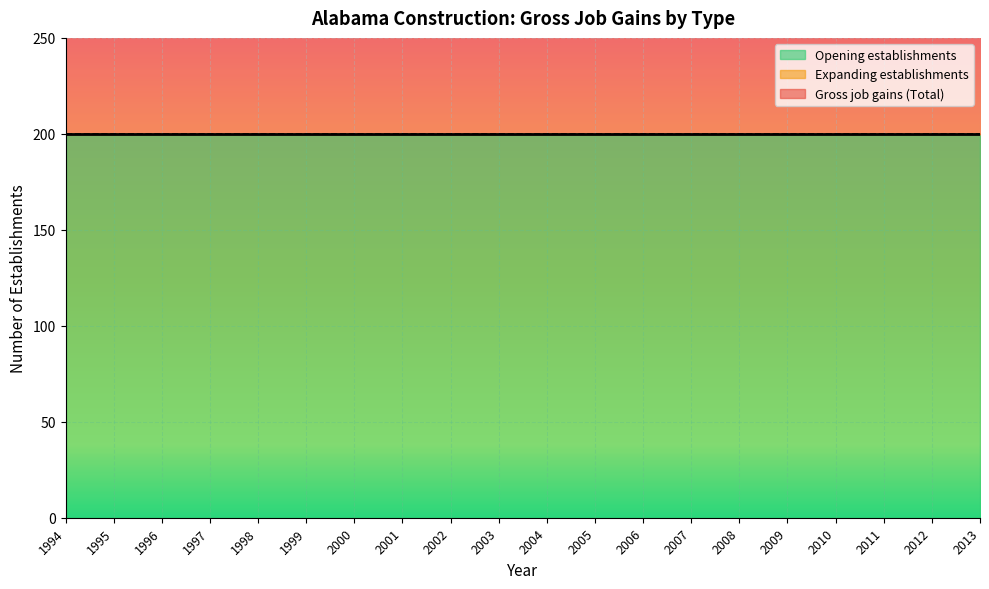

Is the value of Gross job gains (Total) at 1996 greater than the value of Expanding establishments at 1998?

Yes